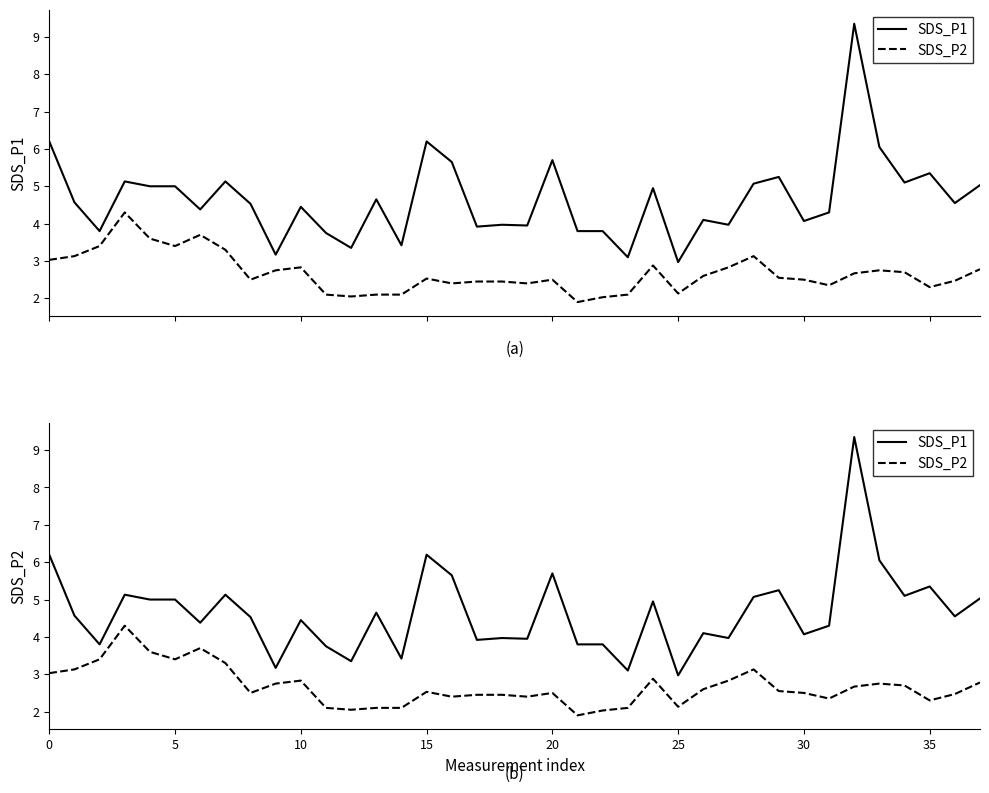

Which series changed the most between 17 and 30?

SDS_P1